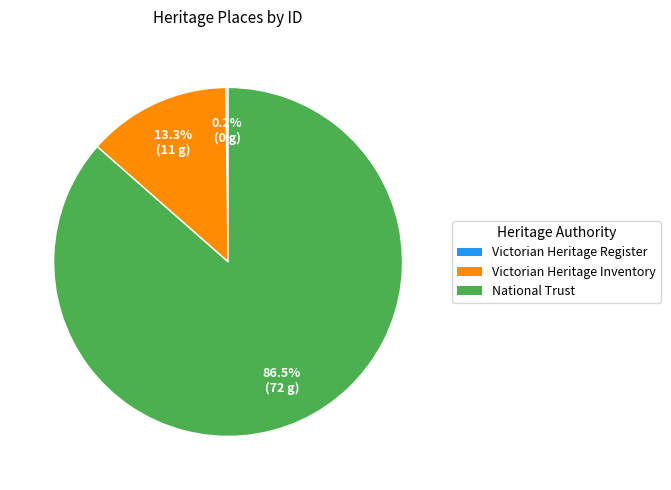

Does any single category account for the majority?

Yes